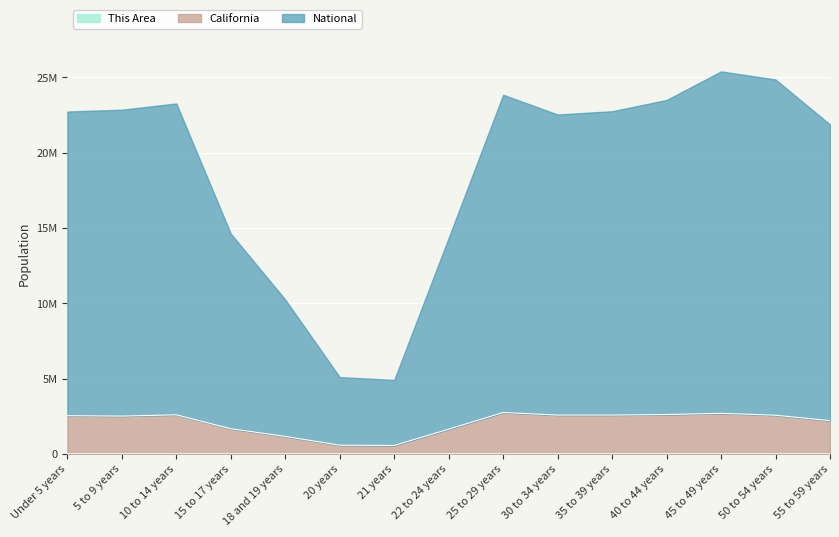

What is the approximate value of California at 21 years?

555781